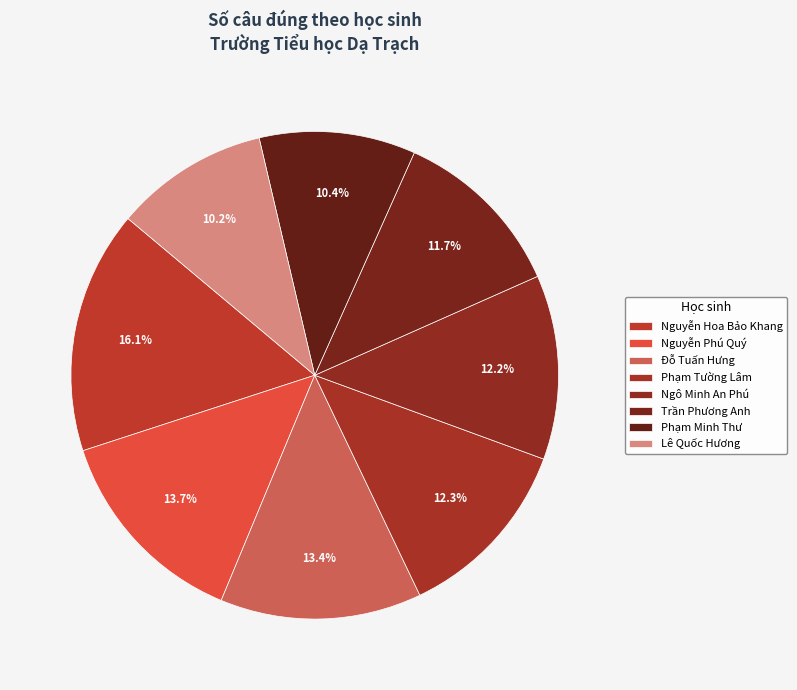

What is the smallest slice in the pie chart?

Lê Quốc Hương